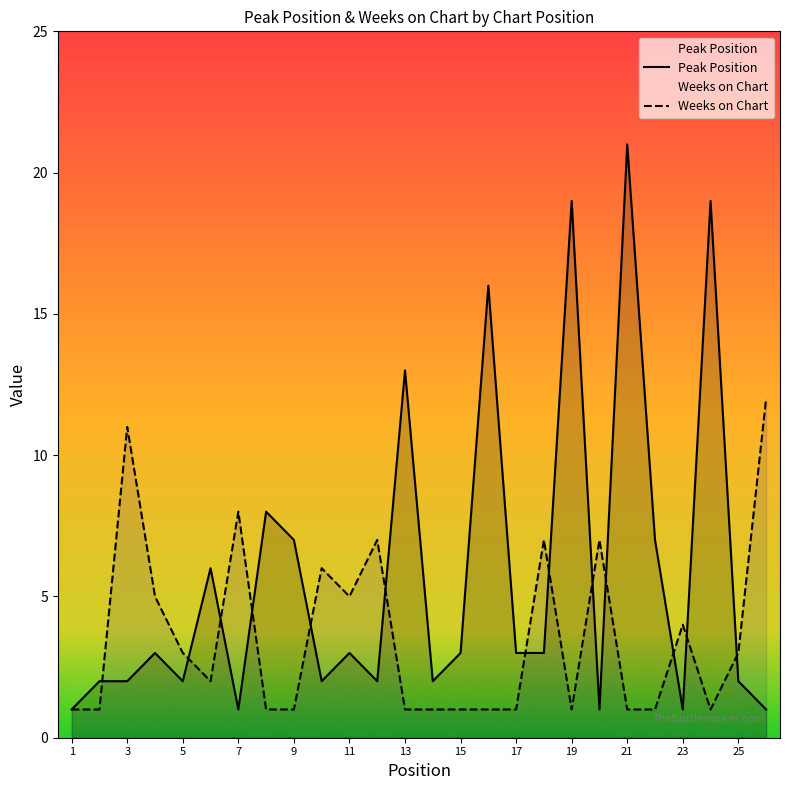

Reading left to right, what are all the values shown in this chart?

Peak Position: 1	2	2	3	2	6	1	8	7	2	3	2	13	2	3	16	3	3	19	1	21	7	1	19	2	1
Weeks on Chart: 1	1	11	5	3	2	8	1	1	6	5	7	1	1	1	1	1	7	1	7	1	1	4	1	3	12